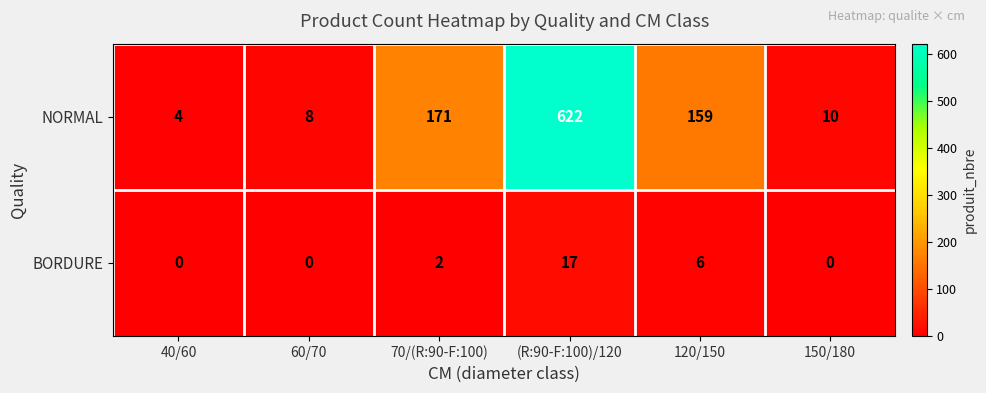

What is the sum of the BORDURE values at 60/70 and (R:90-F:100)/120?

17